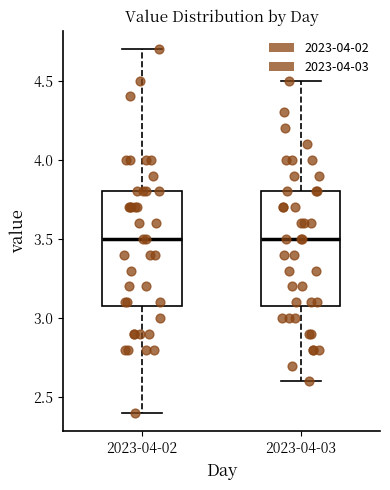

Reading left to right, transcribe this box plot: for each box, give where its median line is, the range the box spans, and where its two whiskers end, as read against the y-axis. The values are not printed on the chart, so give them approximately, as read against the axis.

2023-04-02: median 3.5, box 3.1 to 3.8, whiskers 2.4 to 4.7
2023-04-03: median 3.5, box 3.1 to 3.8, whiskers 2.6 to 4.5